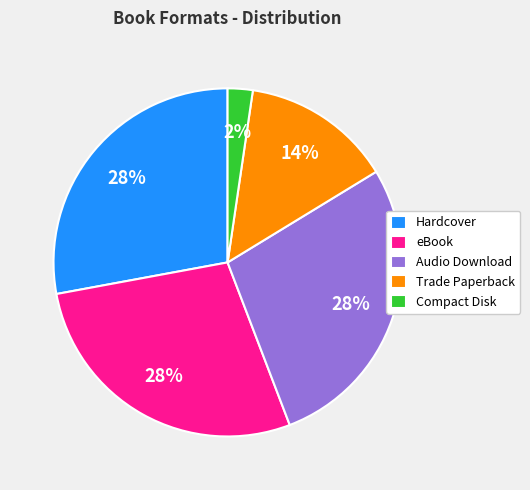

True or false: Trade Paperback accounts for 6% of the total.

False